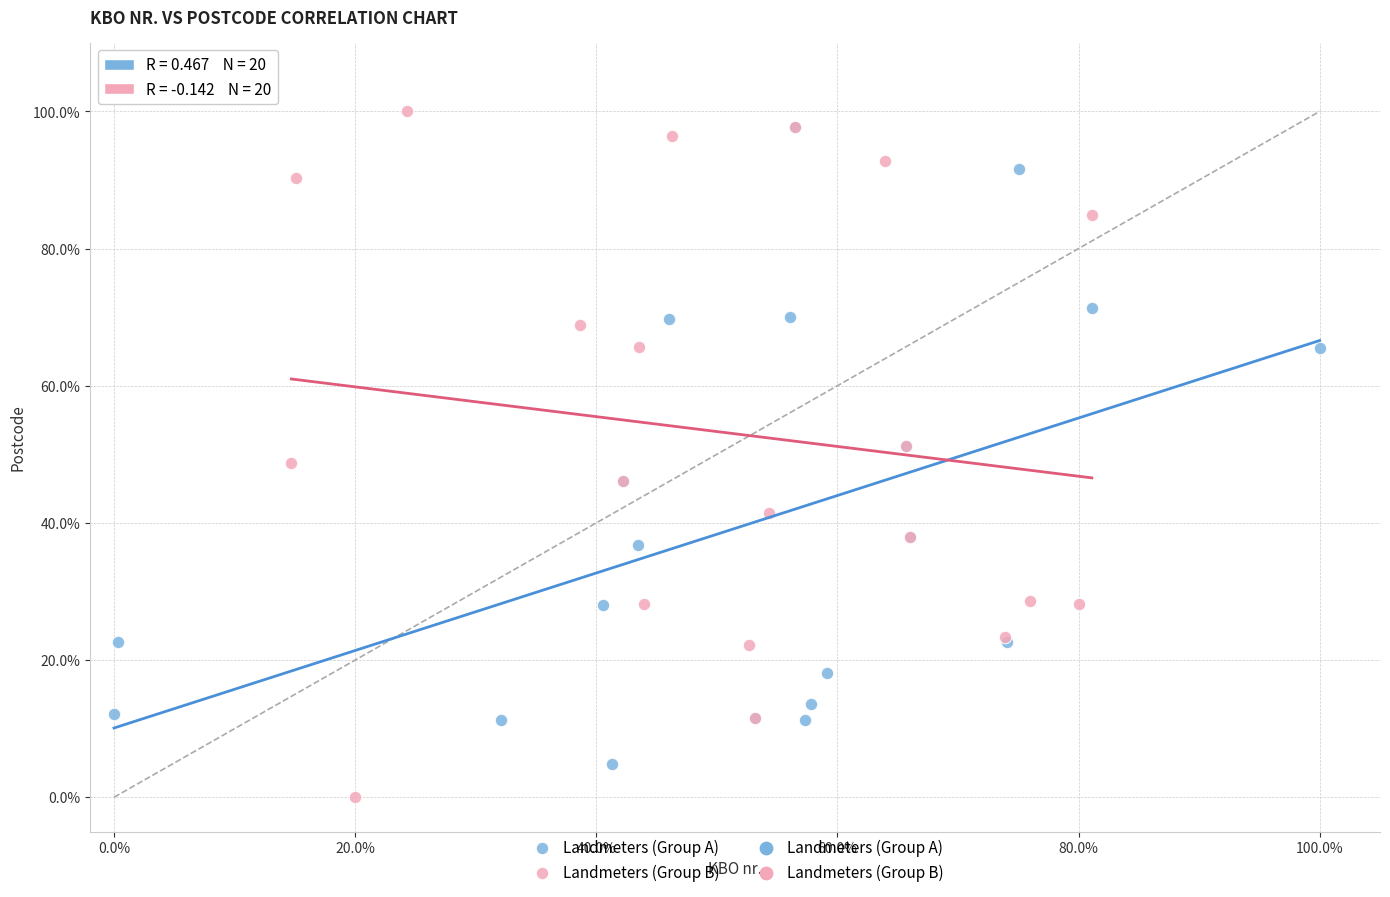

Which series contains the highest Y value?

Landmeters (Group B)